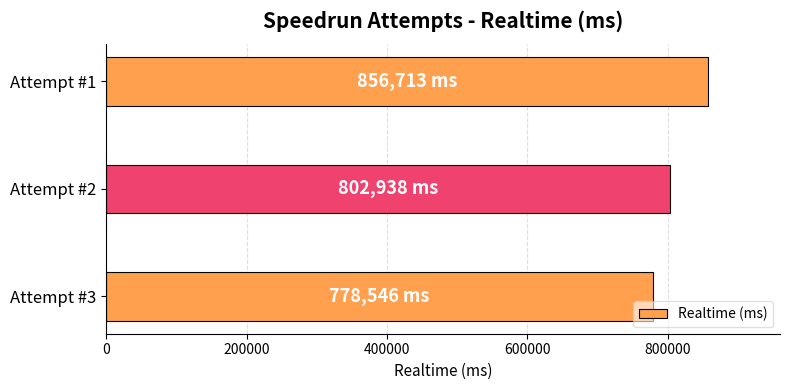

How many data points are less than 802938?

1